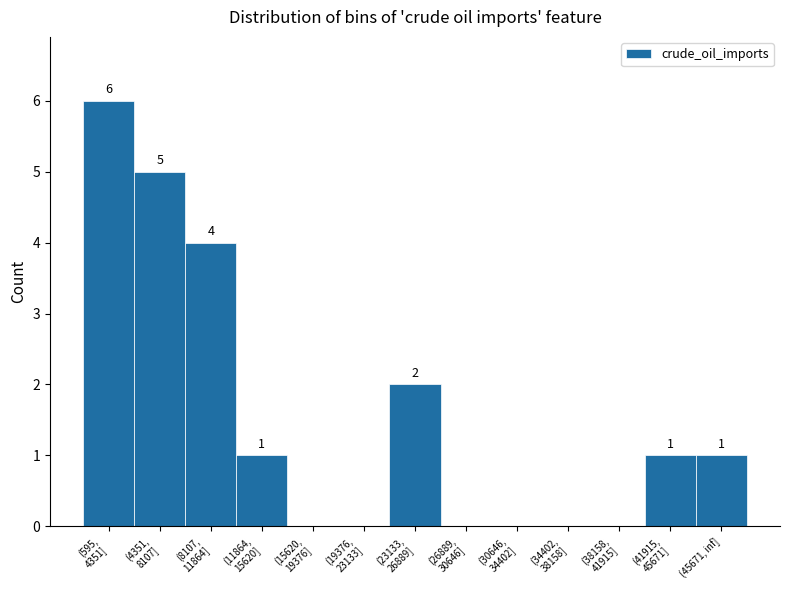

What is the greatest value displayed?

6